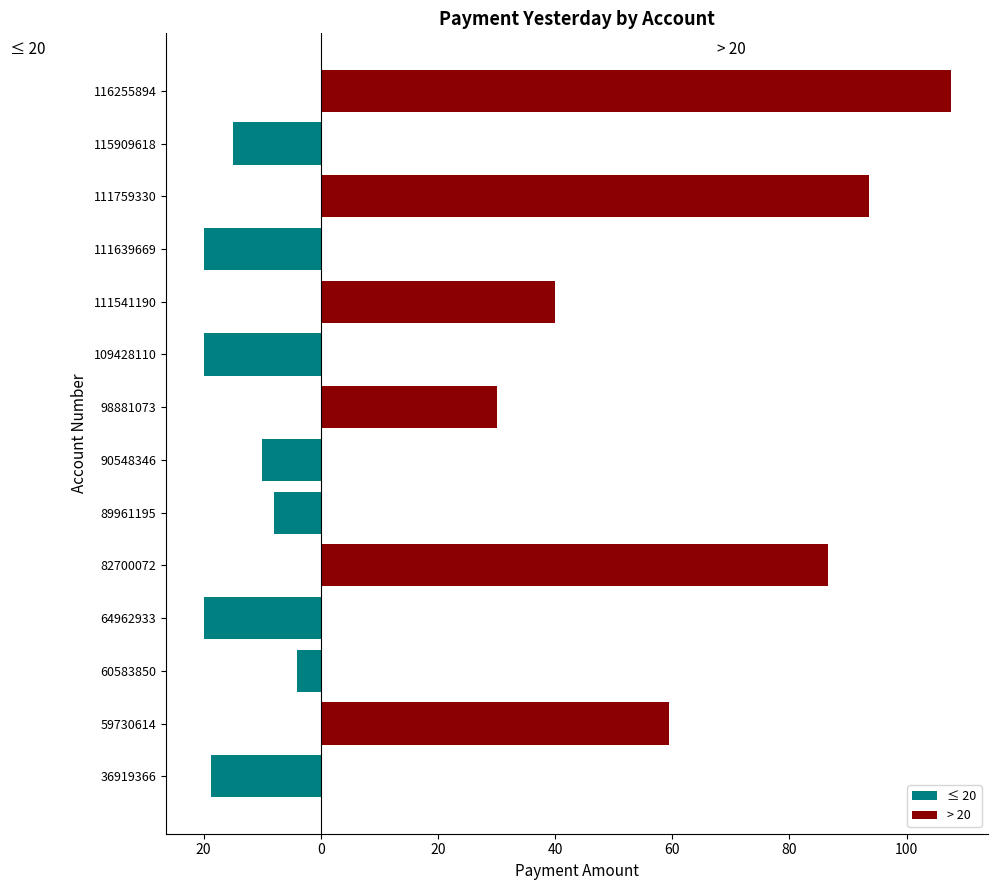

Which series has the widest spread of values?

> 20